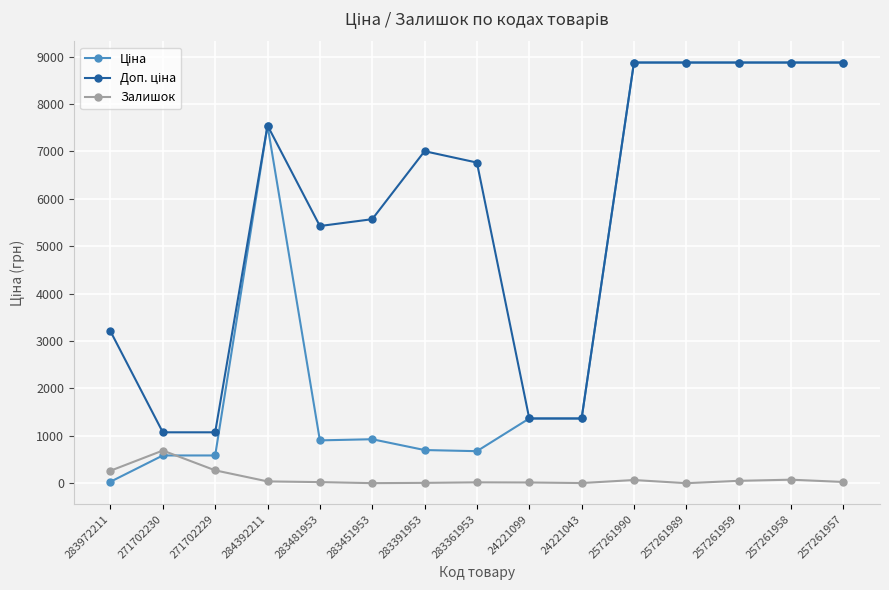

What is the label of the 3rd point from the right?

257261959